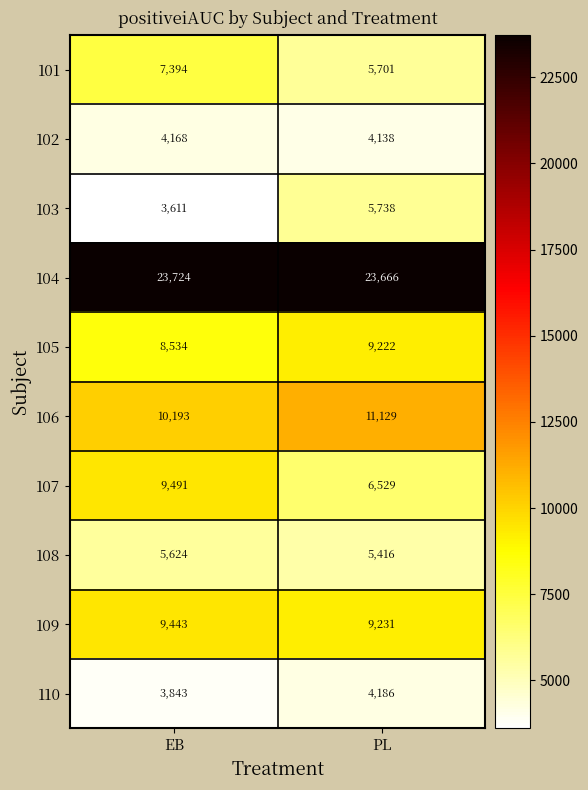

Reading left to right, extract all data points from this chart.

101: EB=7394	PL=5701
102: EB=4168	PL=4138
103: EB=3611	PL=5738
104: EB=23724	PL=23666
105: EB=8534	PL=9222
106: EB=10193	PL=11129
107: EB=9491	PL=6529
108: EB=5624	PL=5416
109: EB=9443	PL=9231
110: EB=3843	PL=4186